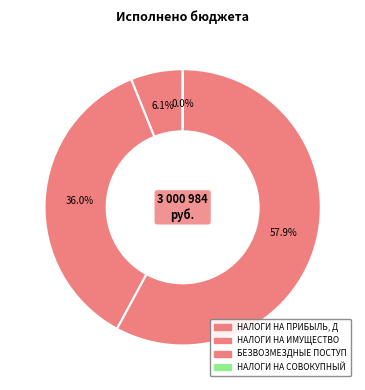

Count the number of slices in the pie.

4